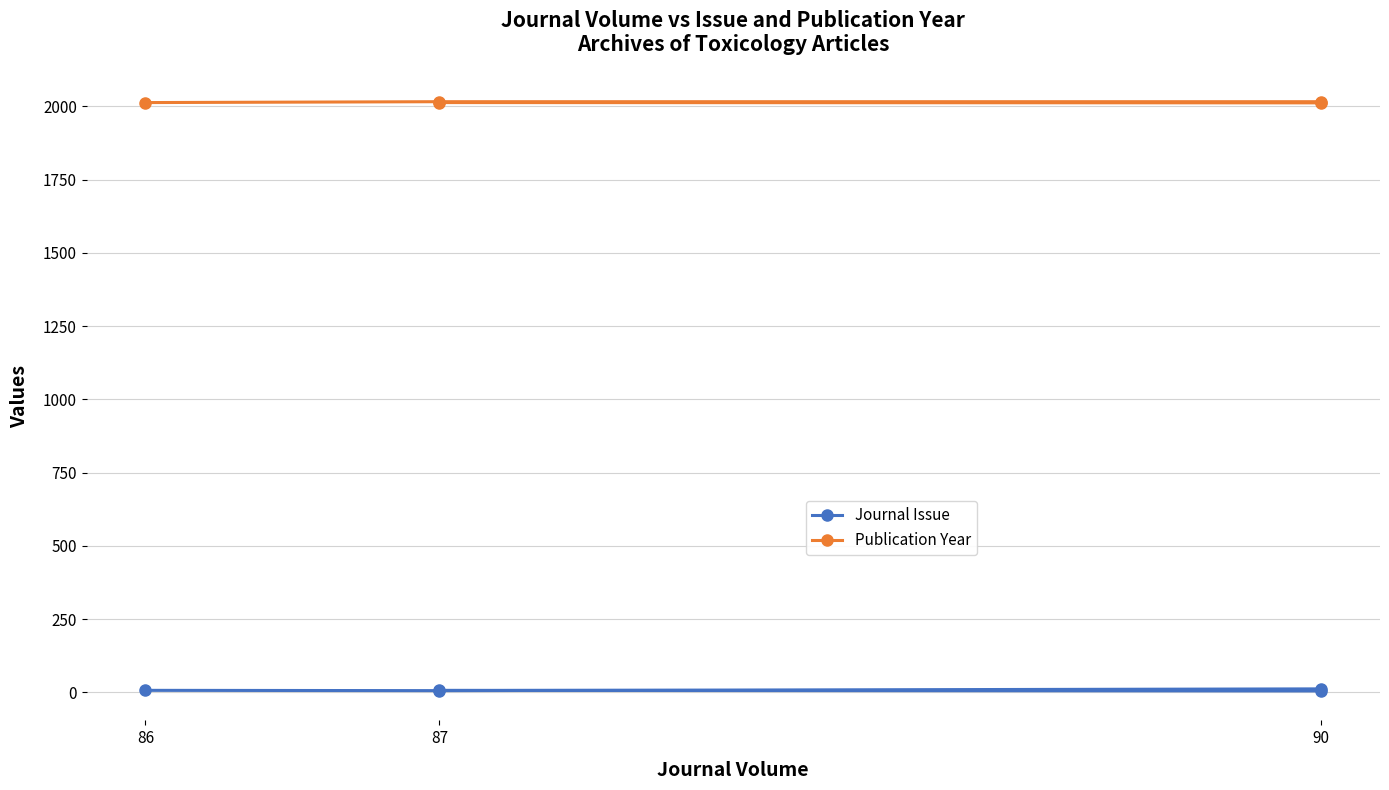

What is the sum of all Journal Issue values?

37